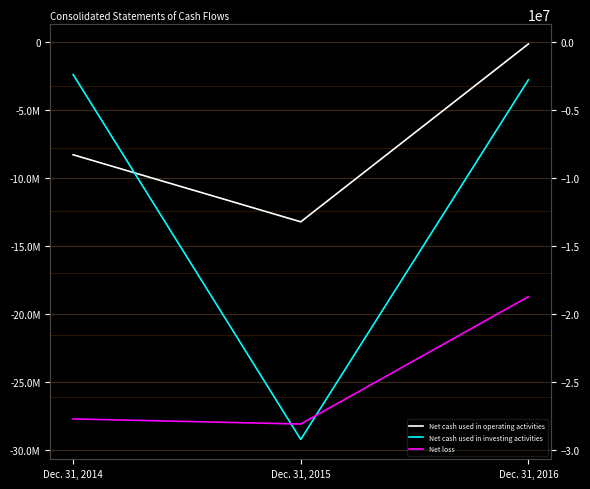

How many values in the Net cash used in investing activities series exceed -2799656?

1